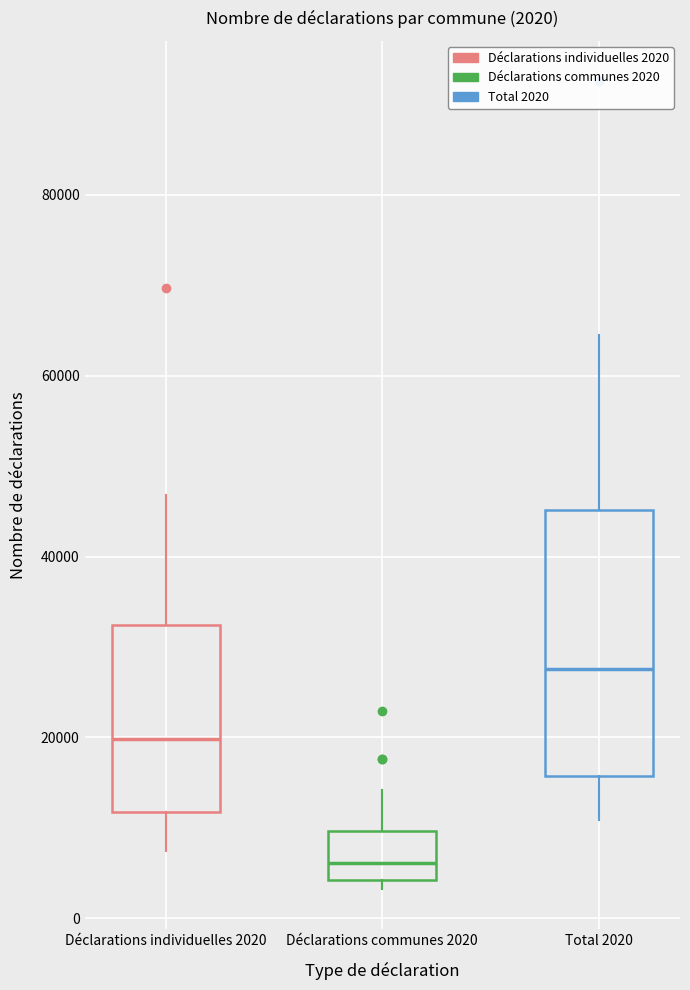

Which box has the lowest median line?

Déclarations communes 2020